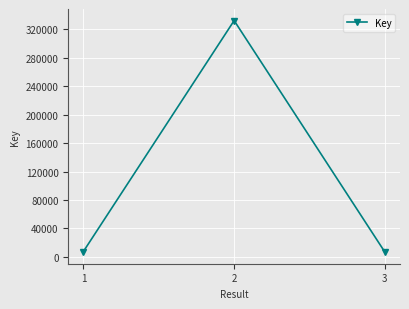

Is it true that the value at 2 is 111036?

False